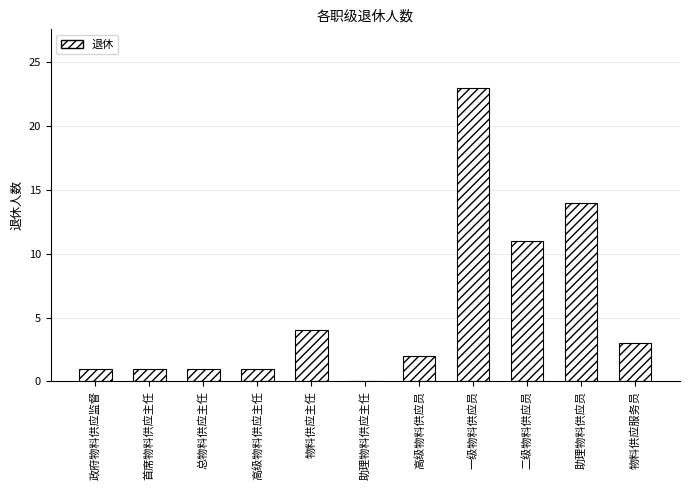

What is the change in value from 二级物料供应员 to 助理物料供应员?

+3